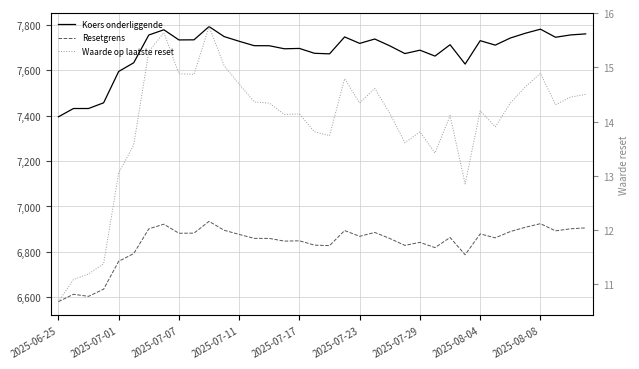

Between 10 and 24, which series saw the biggest shift?

Koers onderliggende